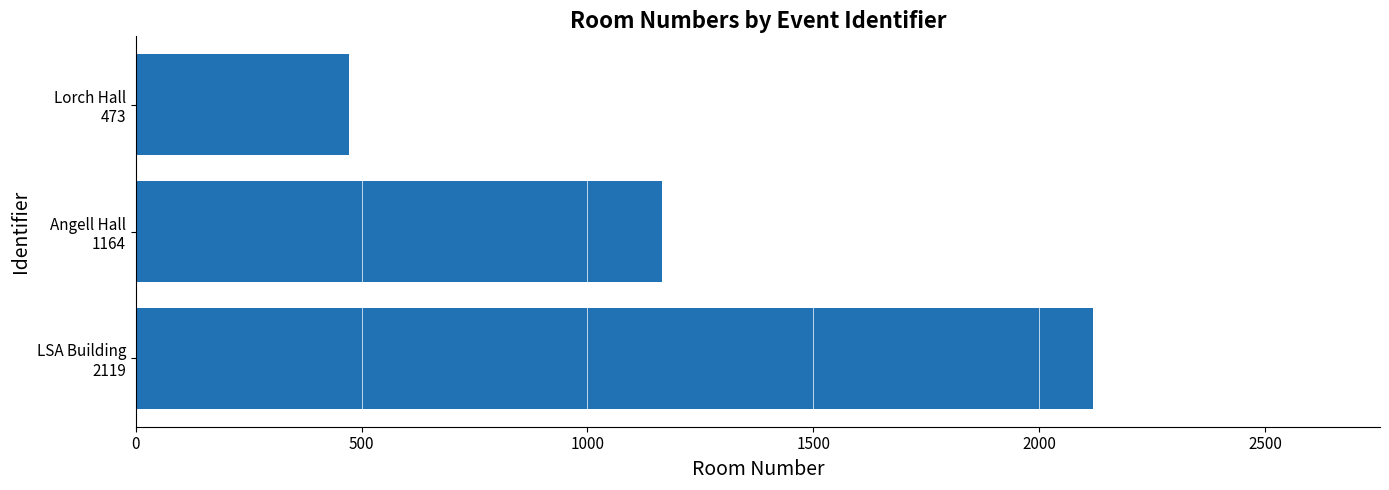

Reading top to bottom, list all the values displayed in this chart.

473	1164	2119